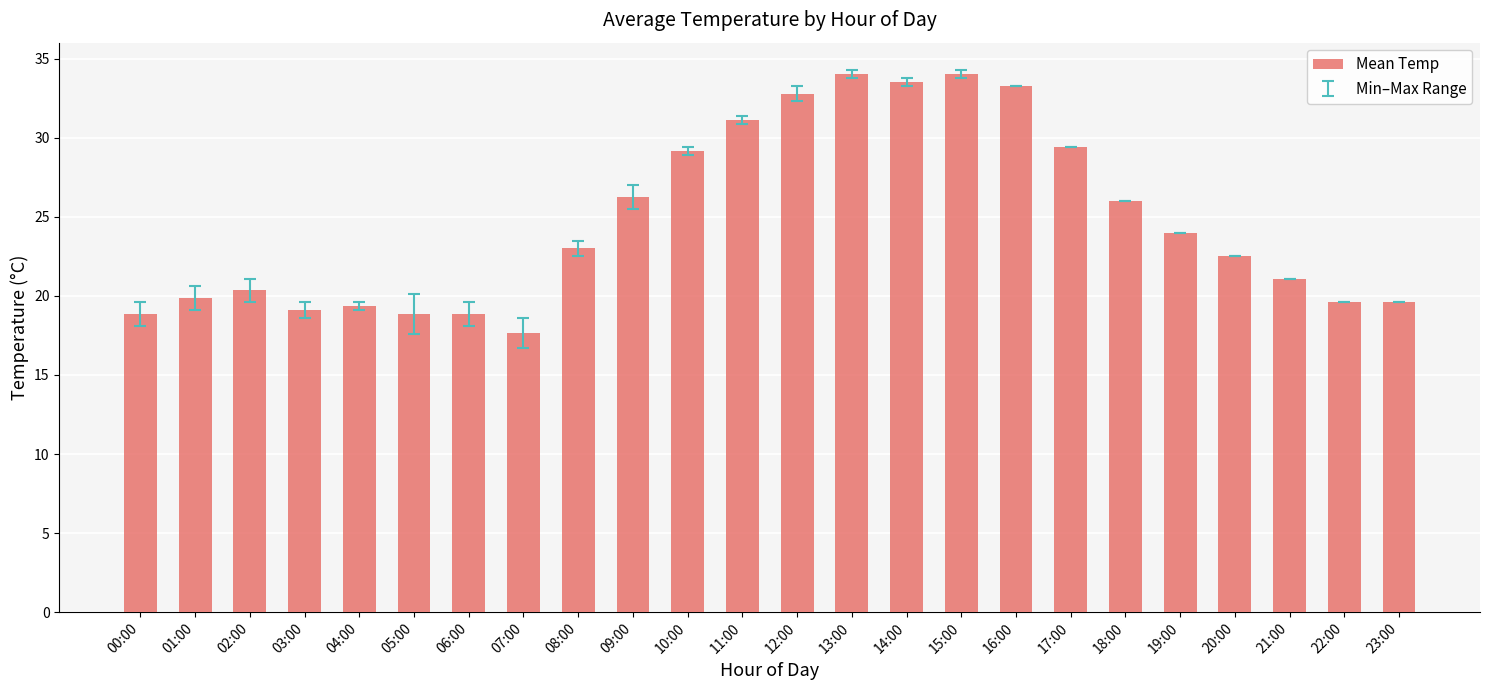

What is the difference between the maximum and minimum values?

16.4